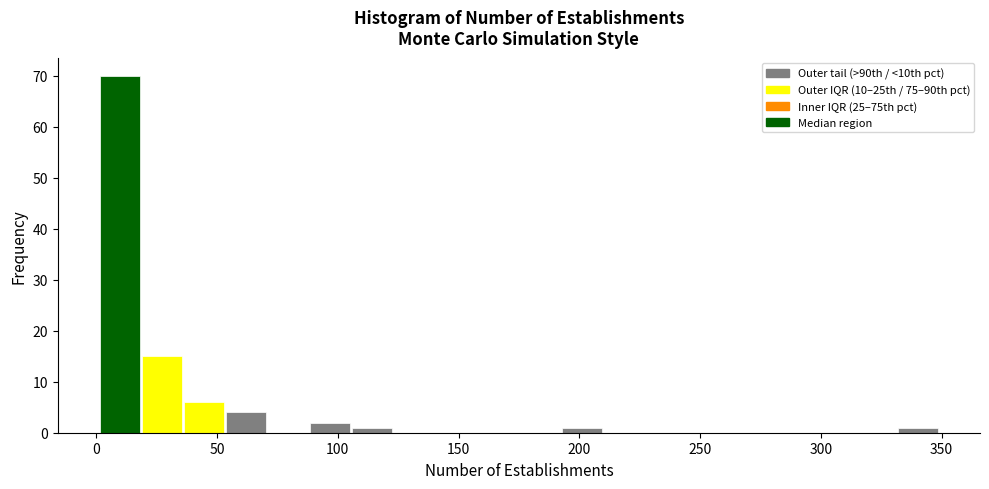

Read against the x-axis, roughly where is the centre of the tallest bar?

10